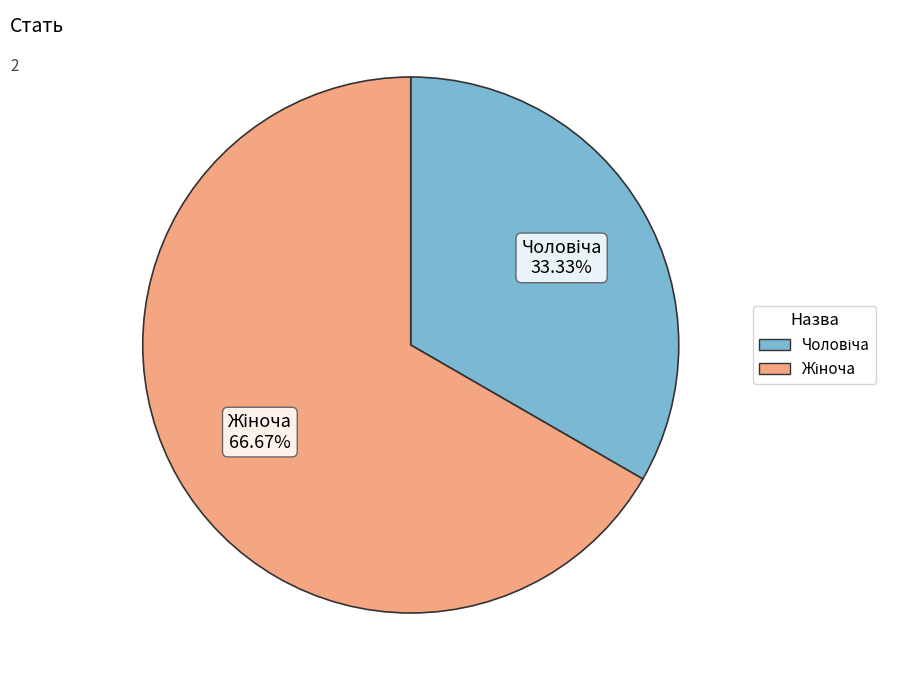

To the nearest percent, what is the average slice percentage?

50%